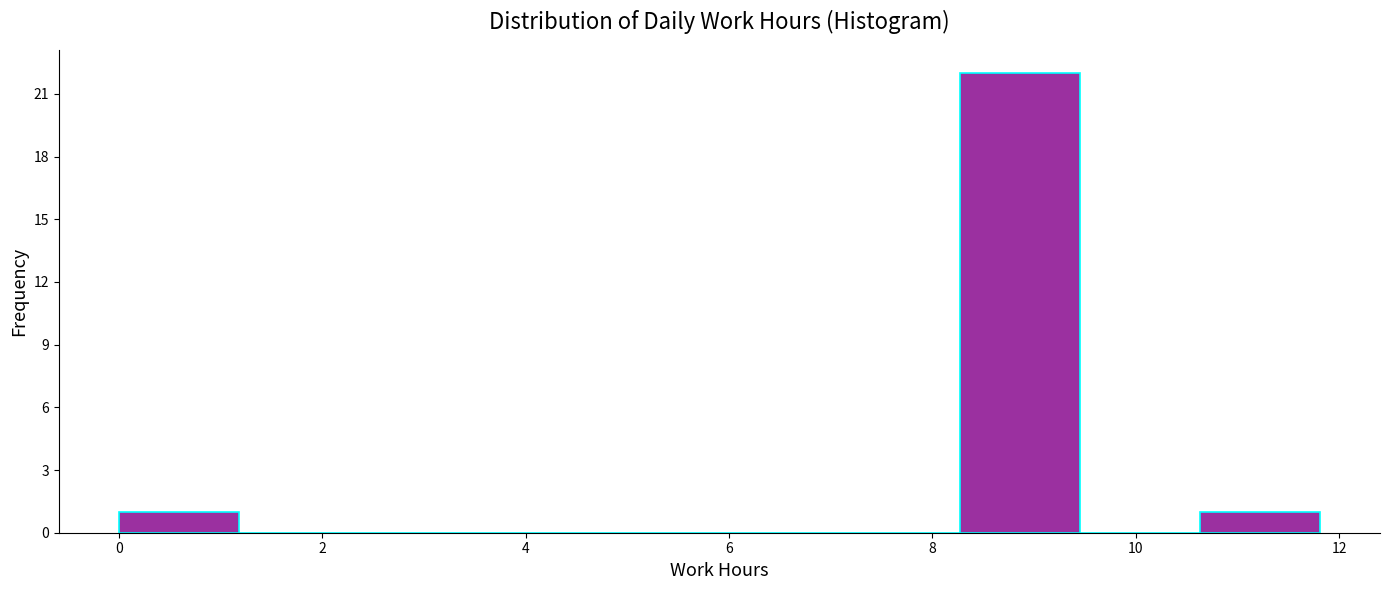

Reading left to right, transcribe this chart: for each bar, give the range it covers on the x-axis and its height. Neither the bar edges nor the heights are printed on the chart, so give them approximately, as read against the axes.

0.0 to 1.2: 1
1.2 to 2.4: 0
2.4 to 3.6: 0
3.6 to 4.8: 0
4.8 to 6.0: 0
6.0 to 7.0: 0
7.0 to 8.2: 0
8.2 to 9.4: 22
9.4 to 10.6: 0
10.6 to 11.8: 1